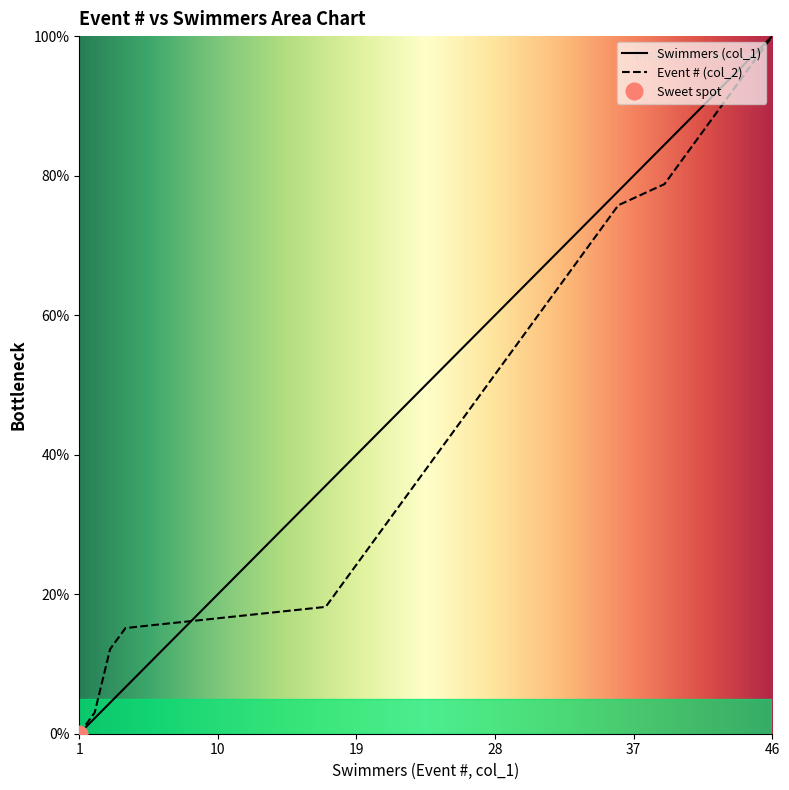

Rank the categories by value from lowest to highest.

1, 2, 3, 4, 17, 18, 19, 20, 21, 22, 23, 24, 25, 26, 27, 28, 29, 30, 31, 32, 33, 34, 35, 36, 39, 40, 41, 42, 43, 44, 45, 46